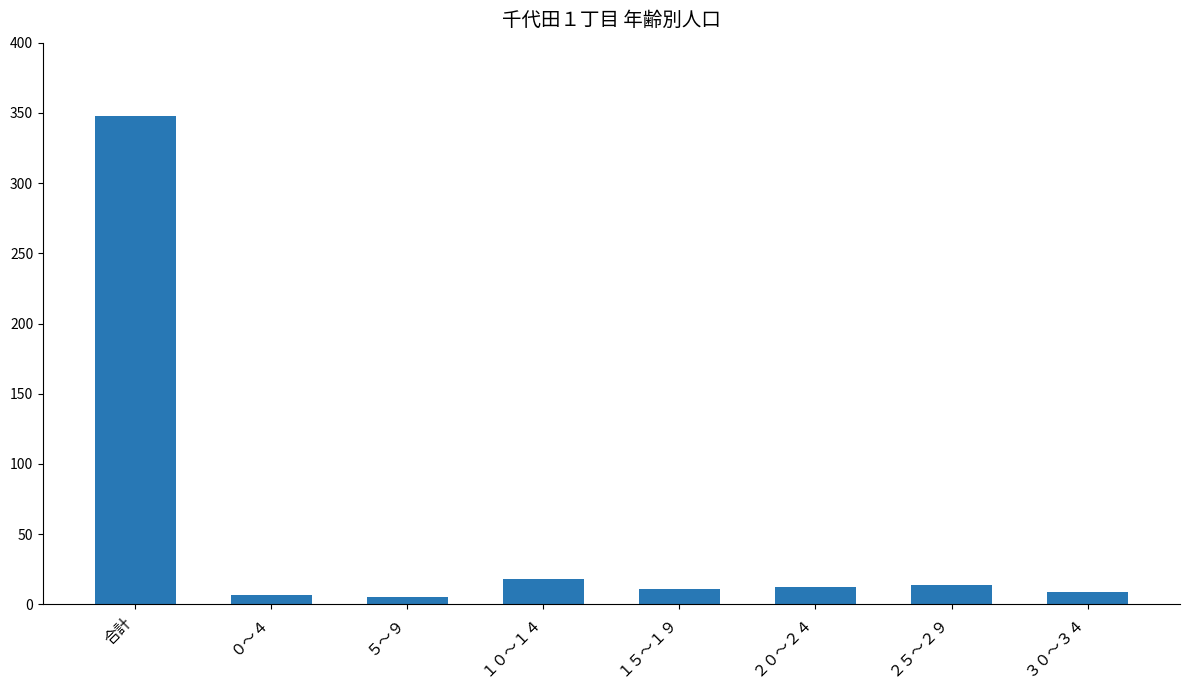

What is the change in value from ０～４ to ２０～２４?

+5